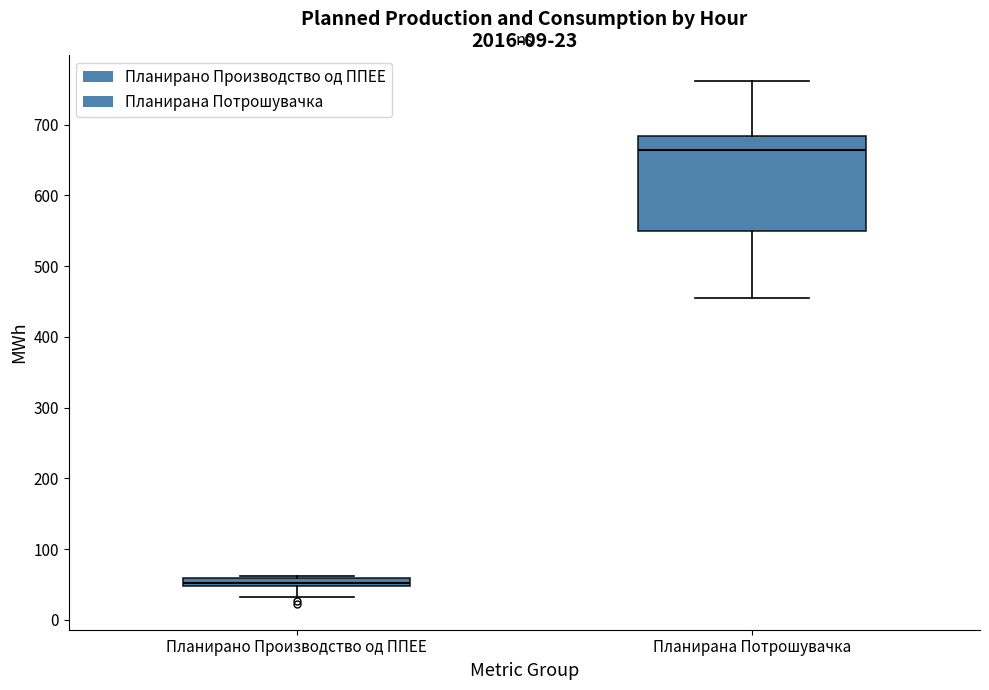

Which box is the tallest, from its lower edge to its upper edge?

Планирана Потрошувачка